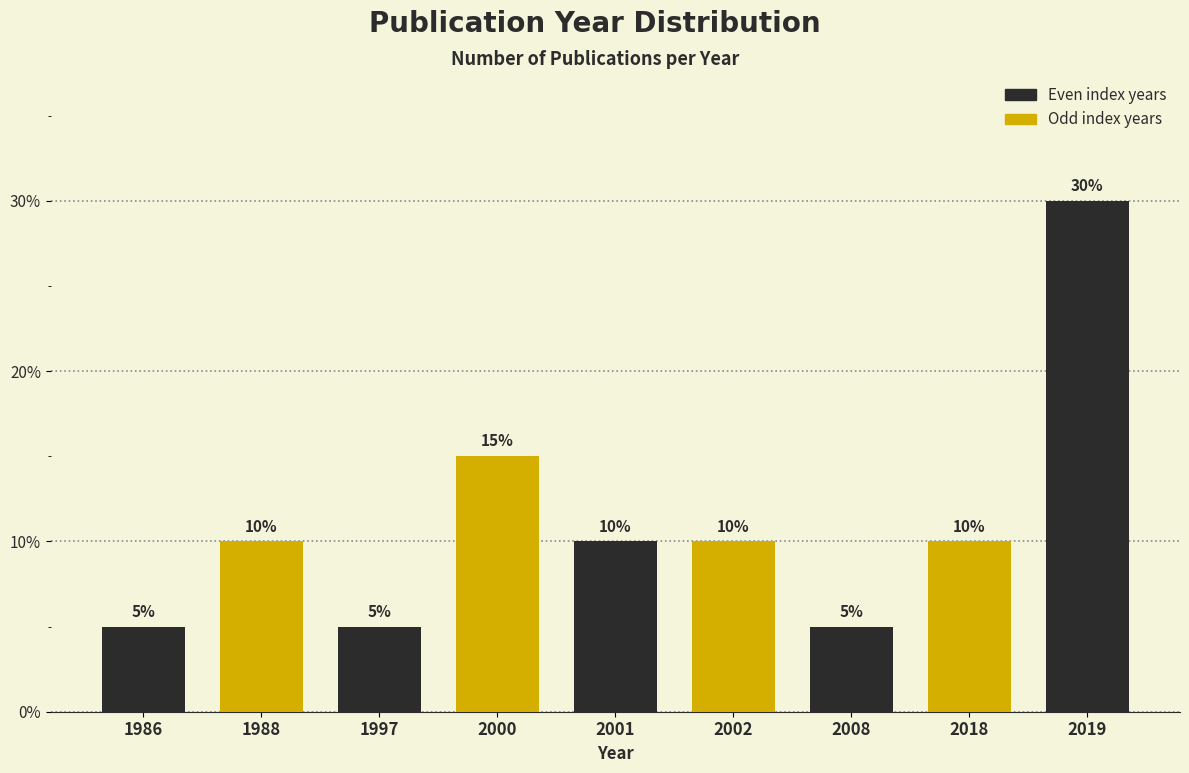

Reading left to right, what are all the values shown in this chart?

1986=5	1988=10	1997=5	2000=15	2001=10	2002=10	2008=5	2018=10	2019=30